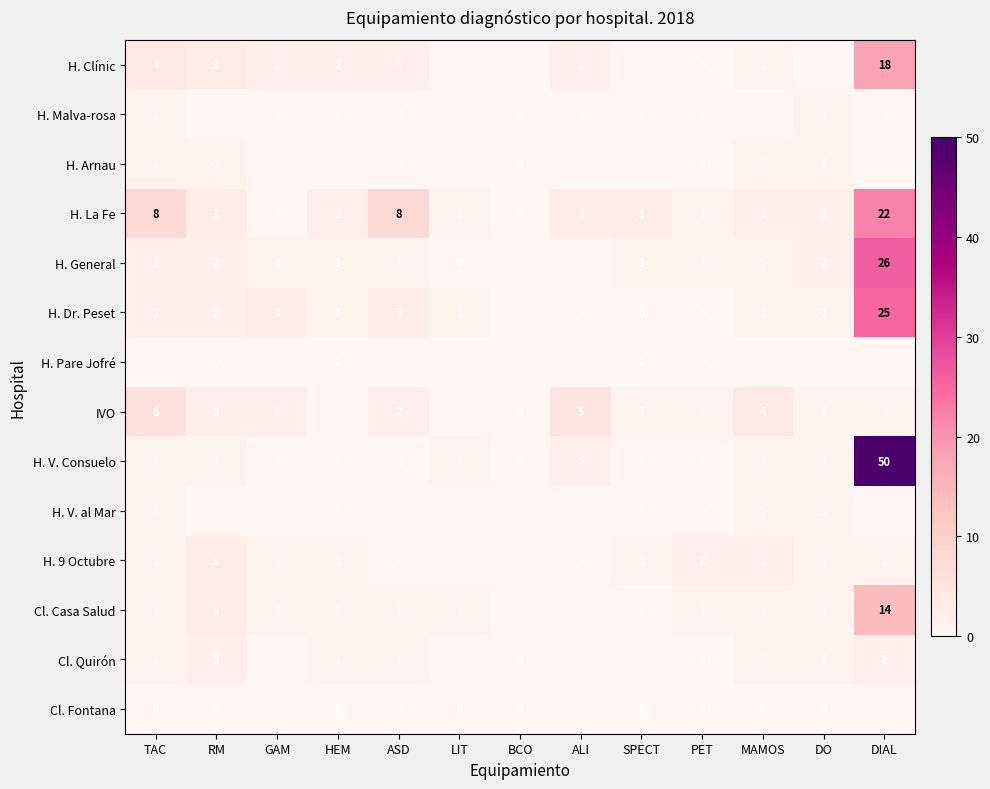

What is the difference between the second highest and minimum values in the H. Clínic series?

4